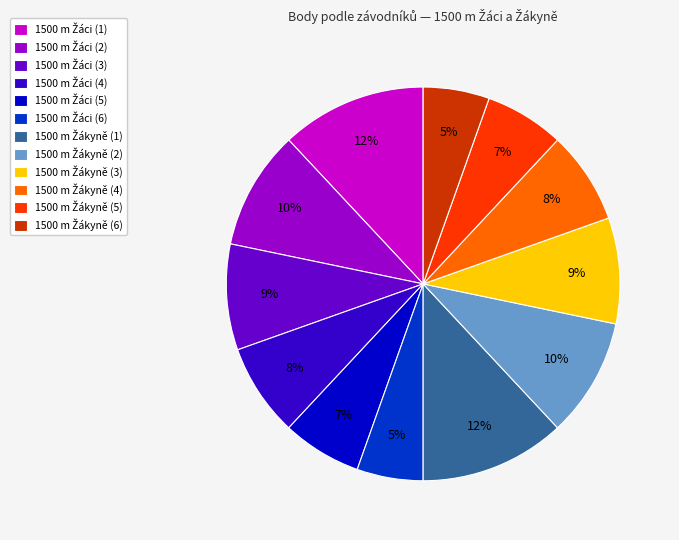

How many slices are in this pie chart?

12